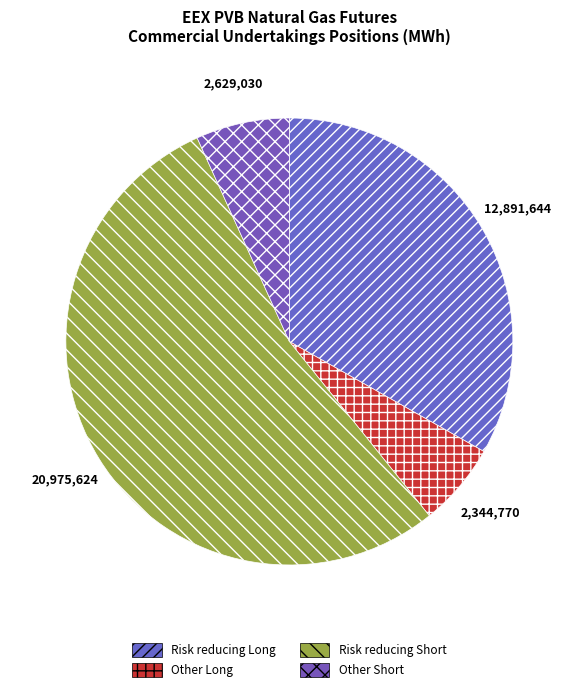

Which slice is the smallest?

Other (Long)